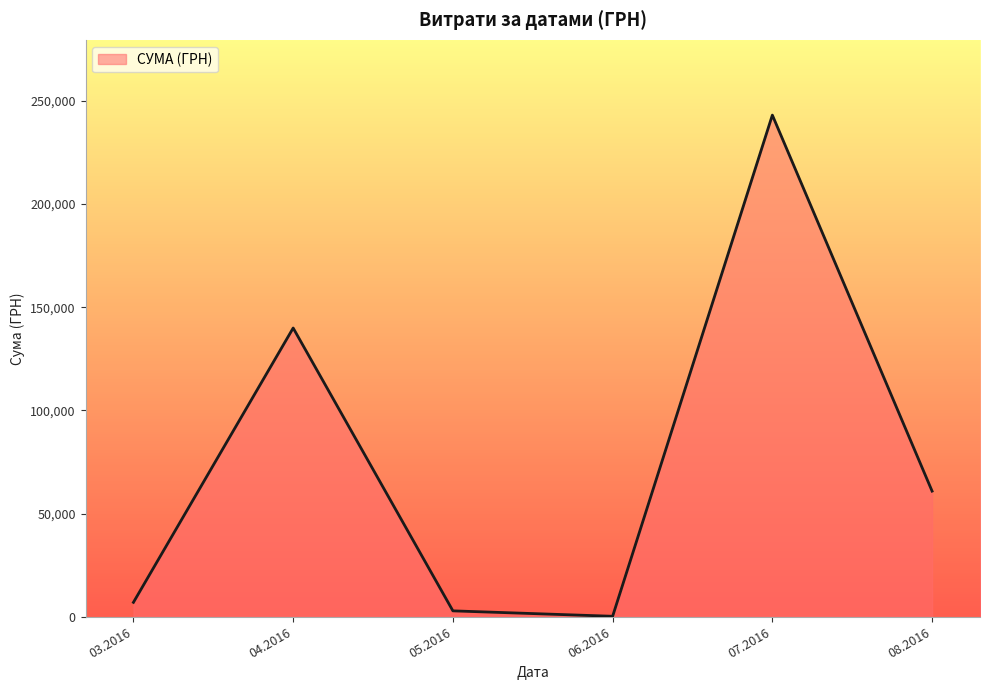

What is the difference between the maximum and minimum values?

242915.7